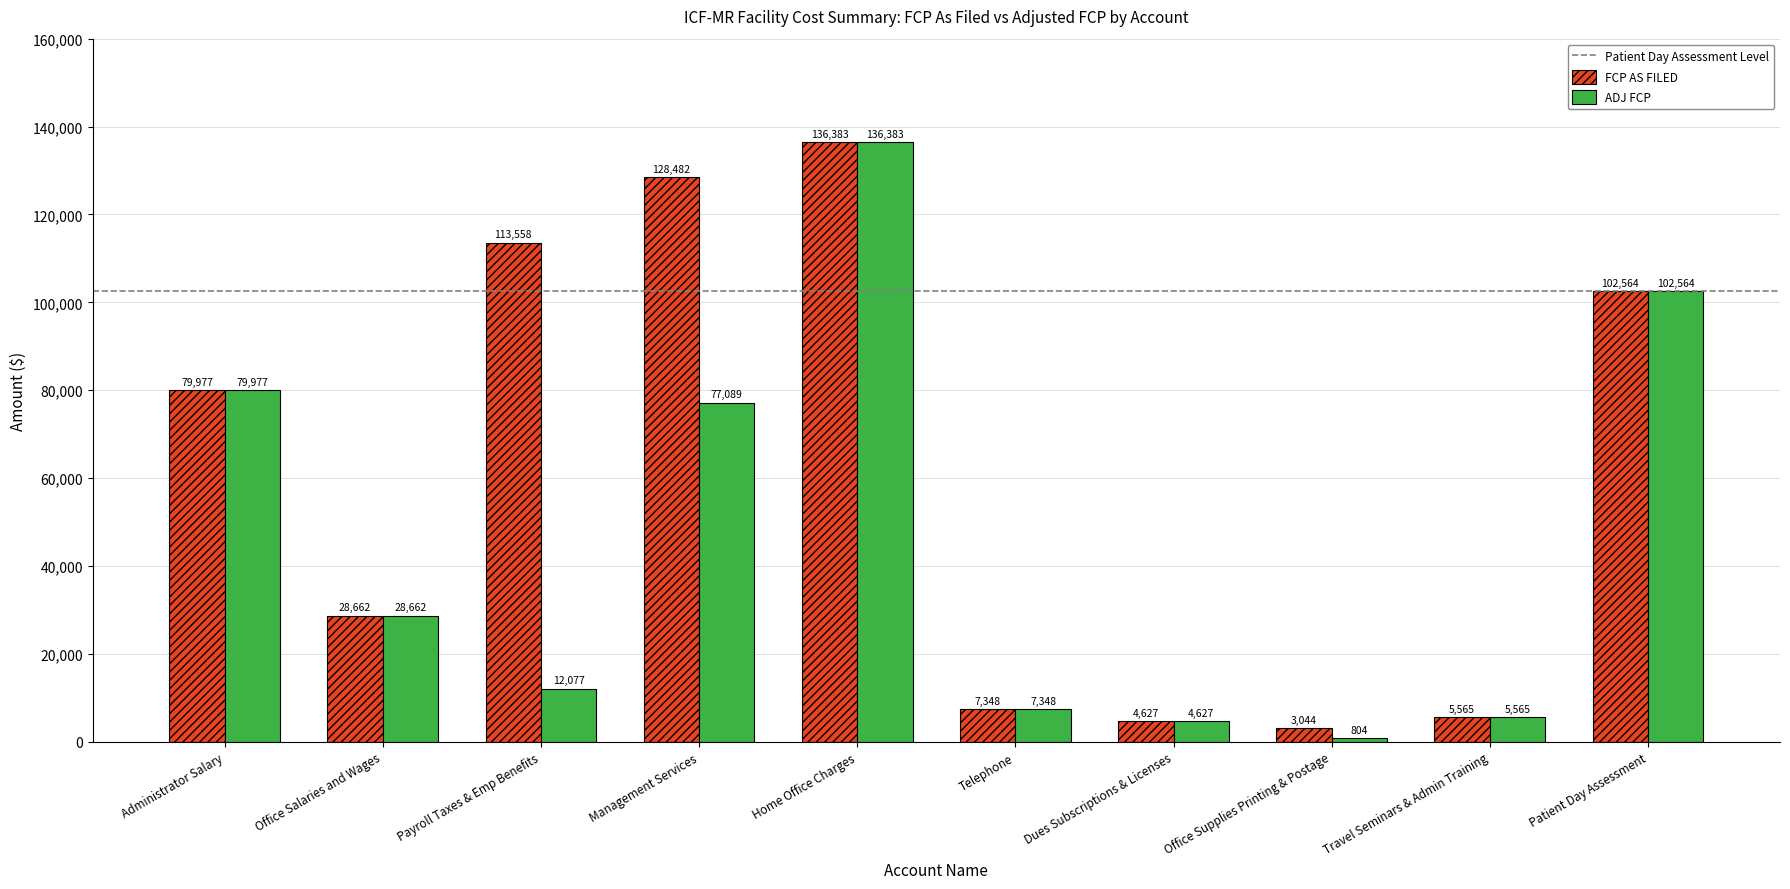

Which category has the lowest value across all series?

Office Supplies Printing & Postage